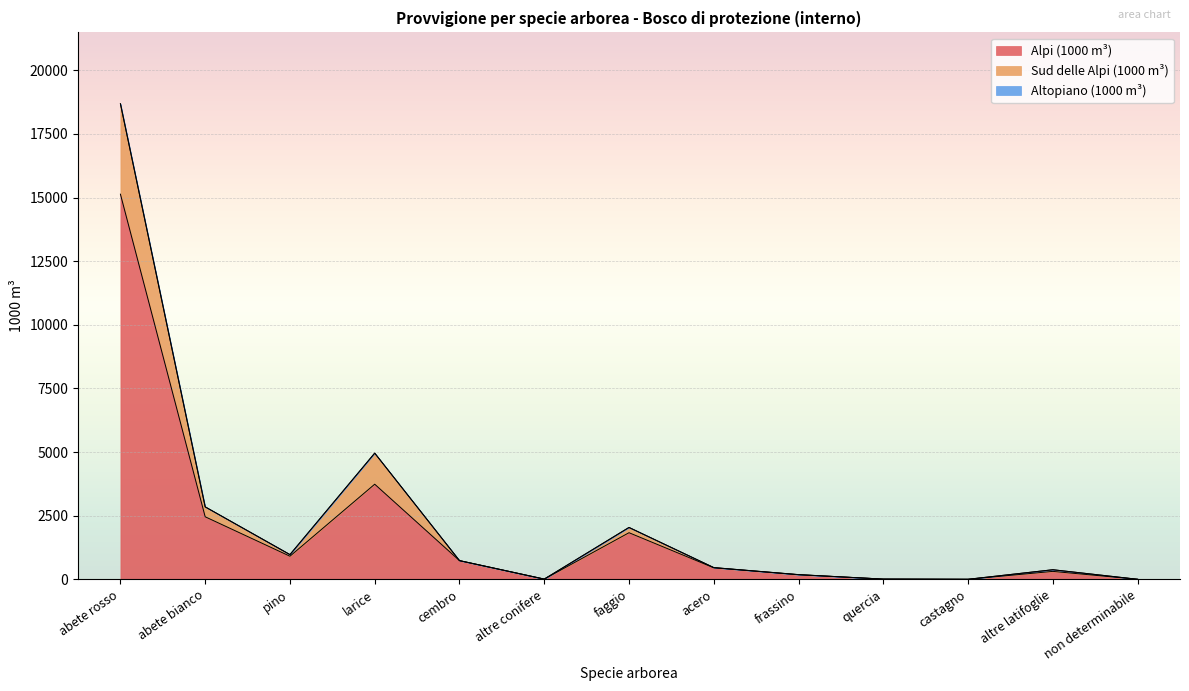

At which label does Alpi (1000 m³) reach its peak?

abete rosso